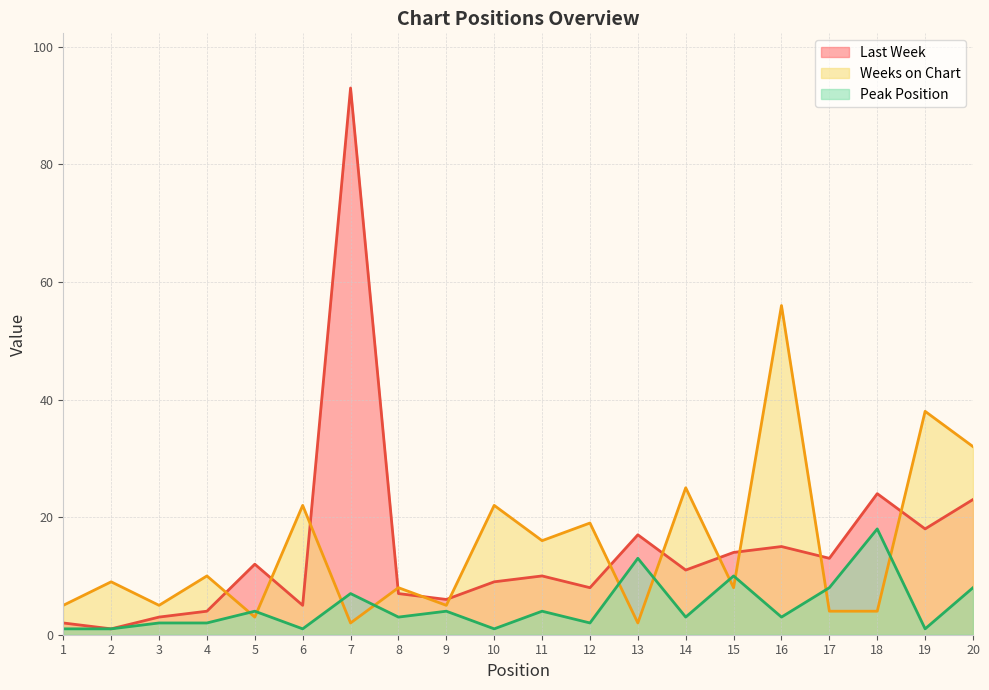

List the series in order of their peak value, highest first.

Last Week, Weeks on Chart, Peak Position